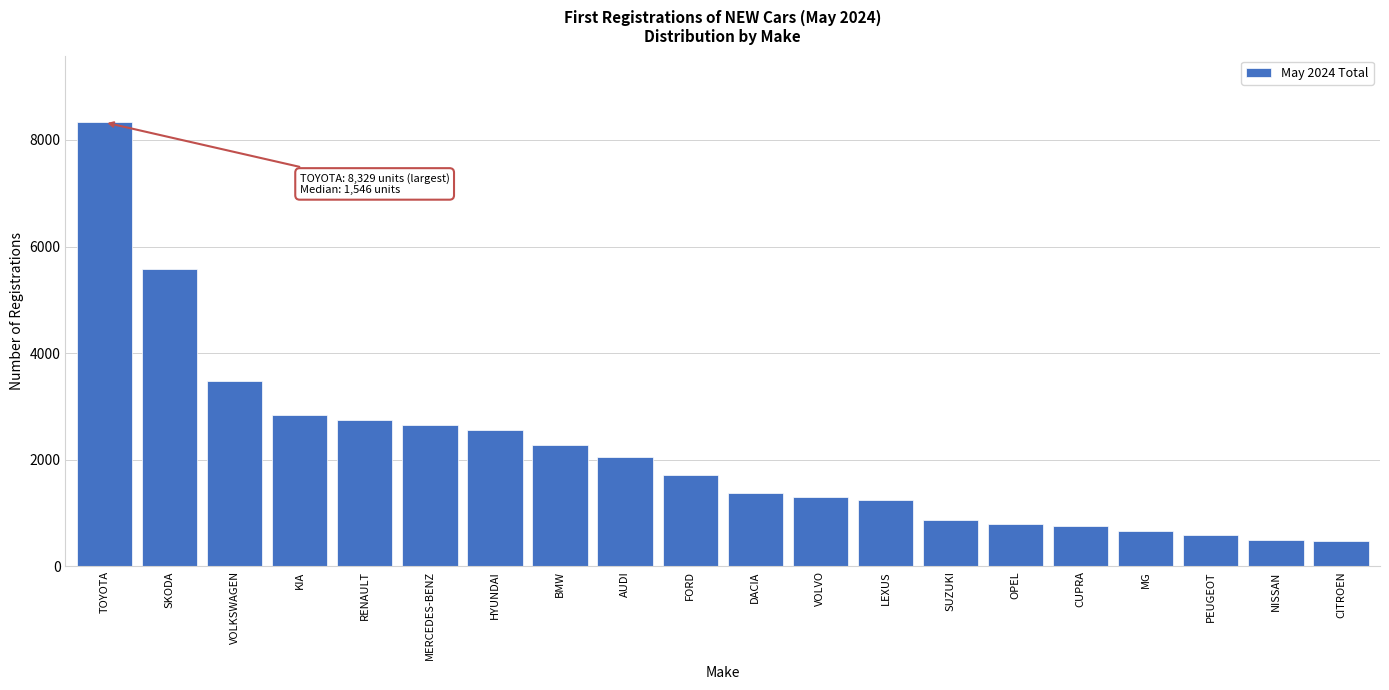

What is the label of the 15th bar from the left?

OPEL